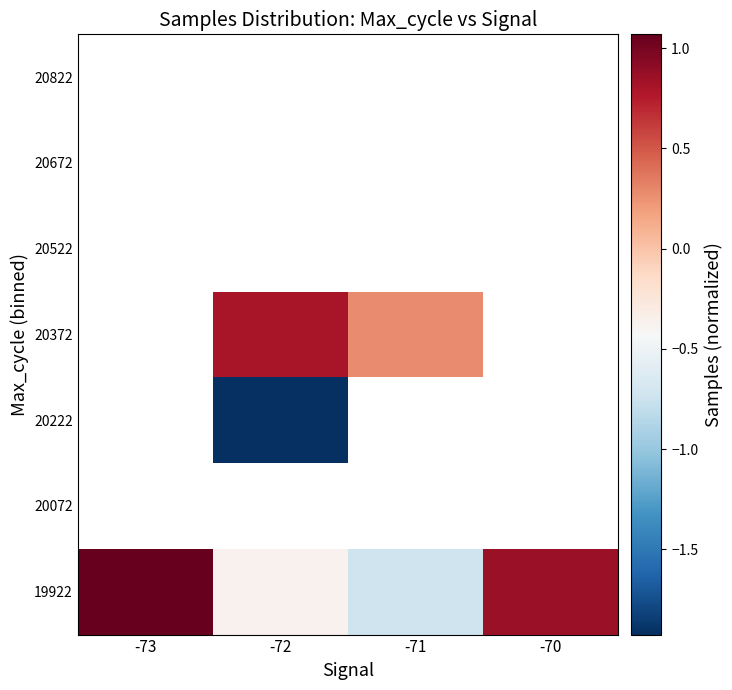

Rank the categories by 20822 value from lowest to highest.

-73, -72, -71, -70